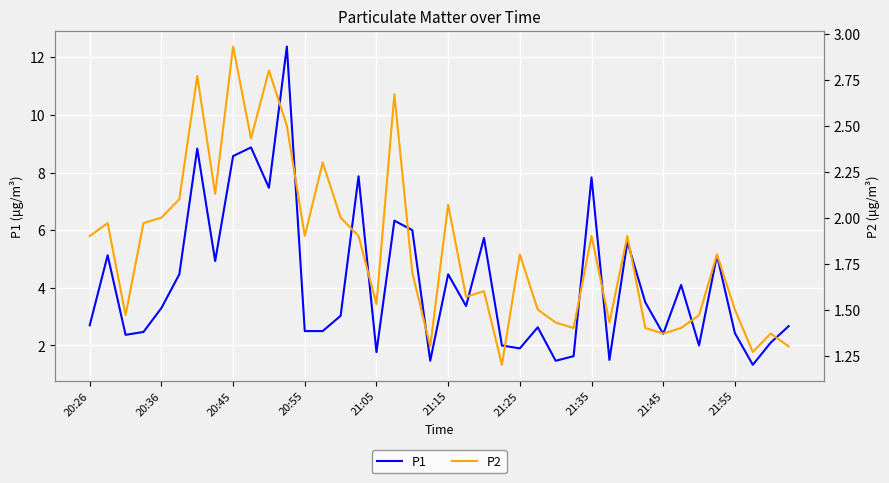

How many lines are shown in the chart?

2